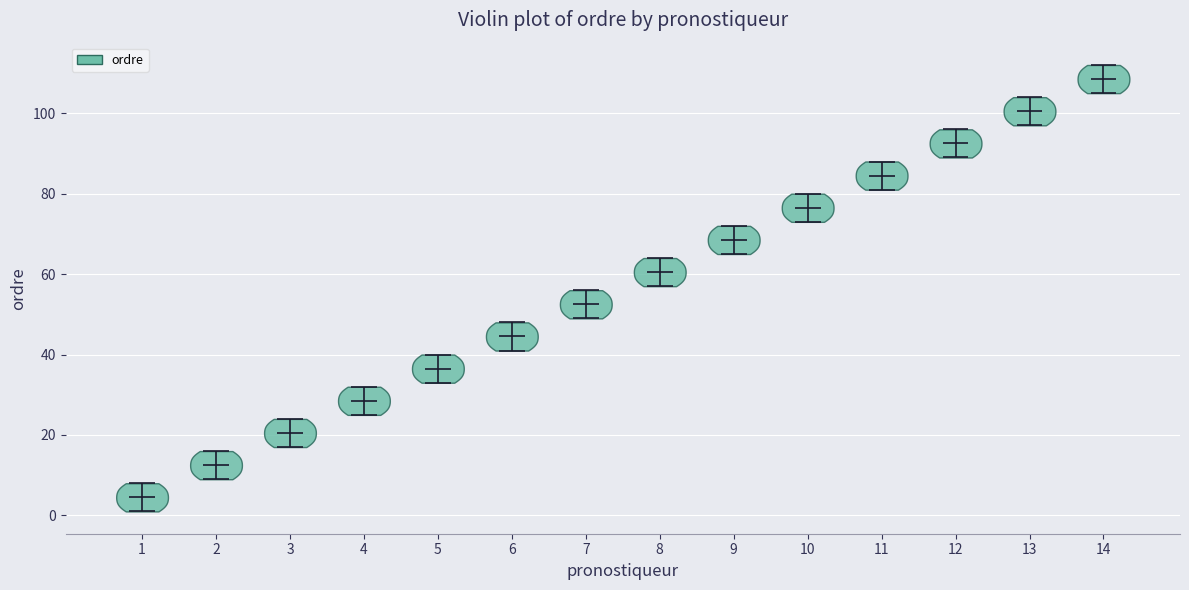

Reading left to right, read every violin against the y-axis: where its median line is, and the lowest and highest points it reaches. The values are not printed on the chart, so give them approximately, as read against the axis.

1: median line 4, lowest point 2, highest point 8
2: median line 12, lowest point 10, highest point 16
3: median line 20, lowest point 18, highest point 24
4: median line 28, lowest point 26, highest point 32
5: median line 36, lowest point 34, highest point 40
6: median line 44, lowest point 42, highest point 48
7: median line 52, lowest point 50, highest point 56
8: median line 60, lowest point 58, highest point 64
9: median line 68, lowest point 66, highest point 72
10: median line 76, lowest point 74, highest point 80
11: median line 84, lowest point 82, highest point 88
12: median line 92, lowest point 90, highest point 96
13: median line 100, lowest point 98, highest point 104
14: median line 108, lowest point 106, highest point 112